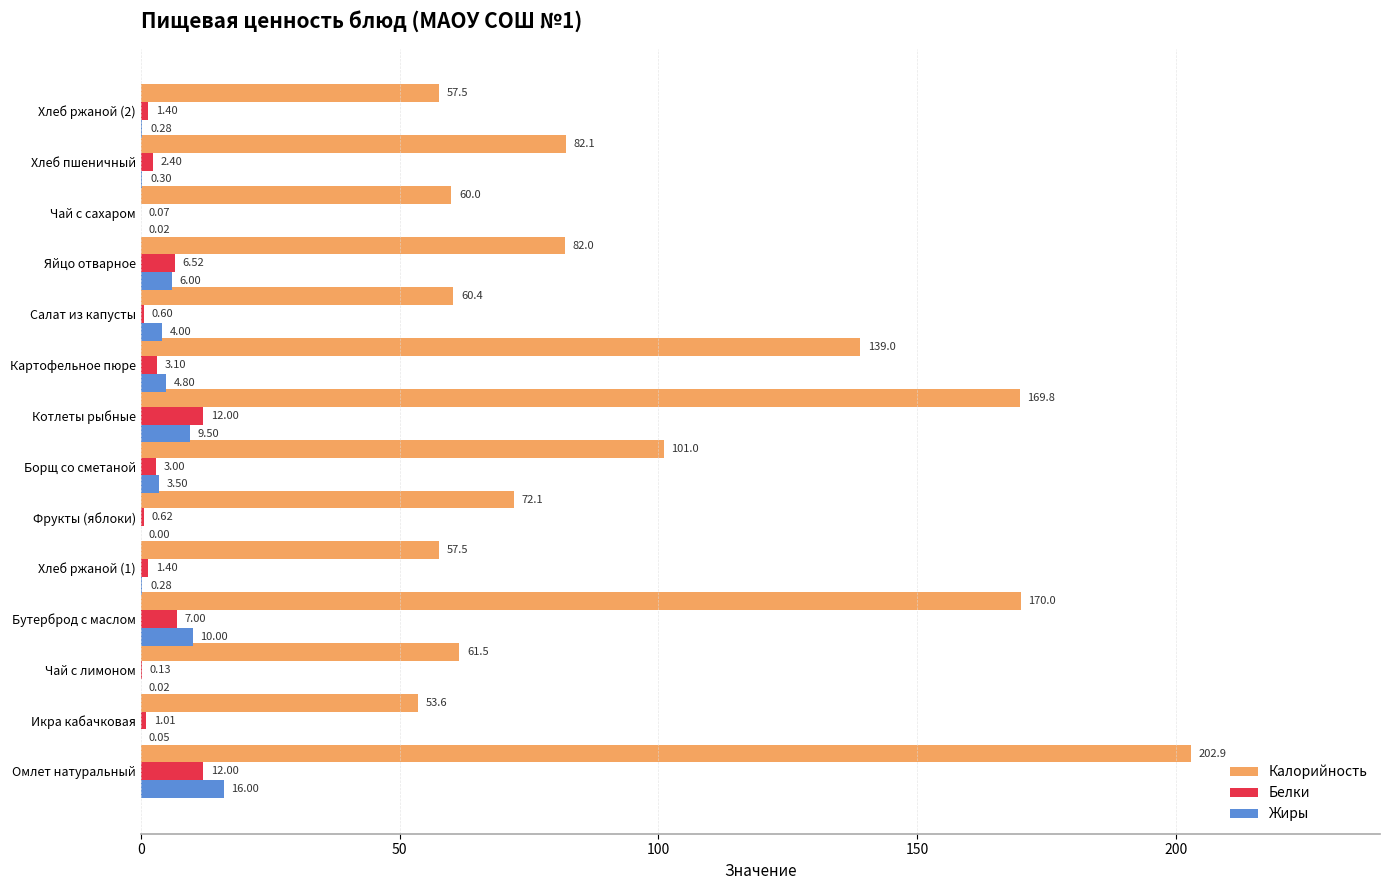

Which series changed the most between Хлеб ржаной (1) and Фрукты (яблоки)?

Калорийность